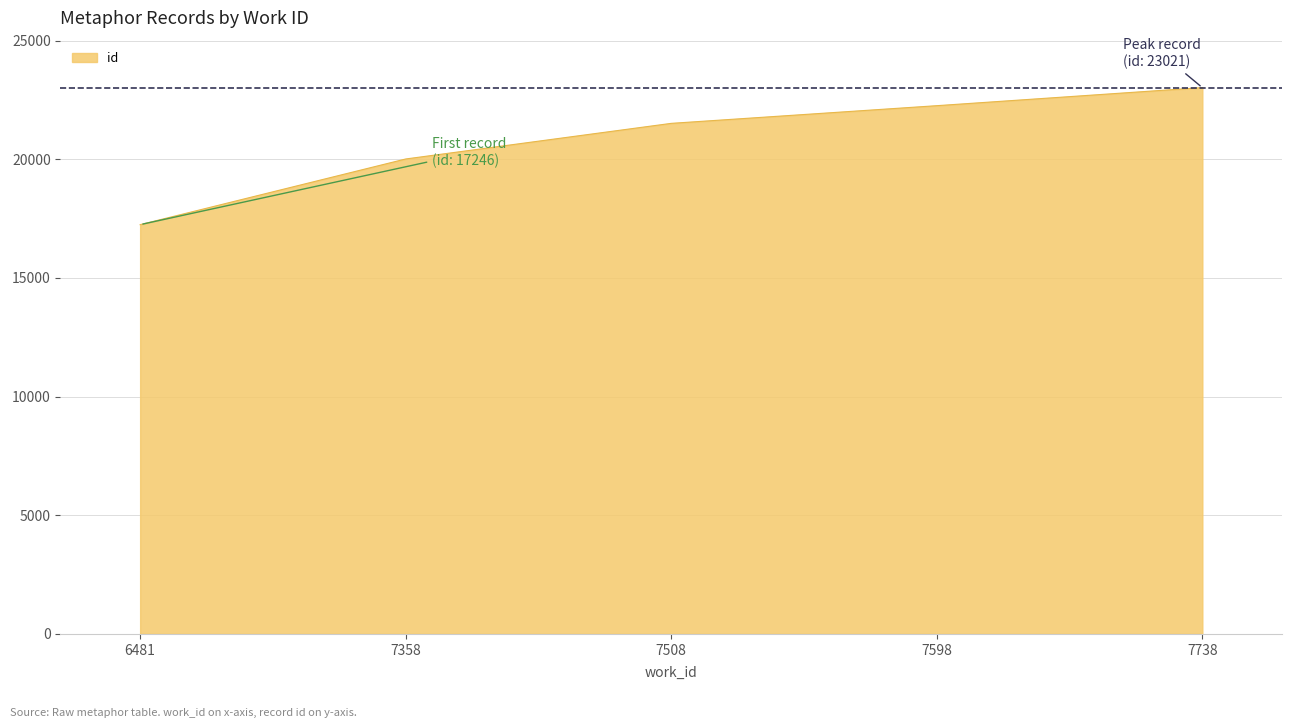

What is the minimum value shown in the chart?

17246